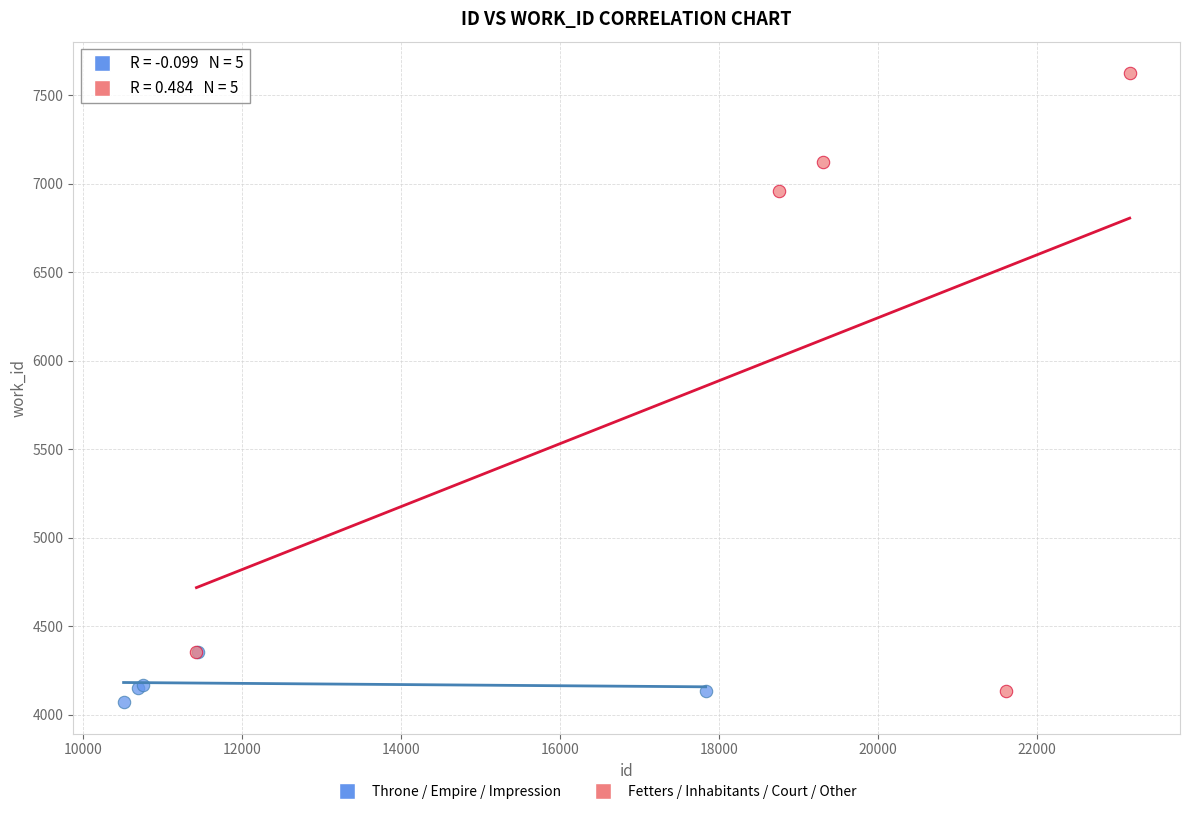

Which series has the widest spread of Y values?

Fetters / Inhabitants / Court / Other